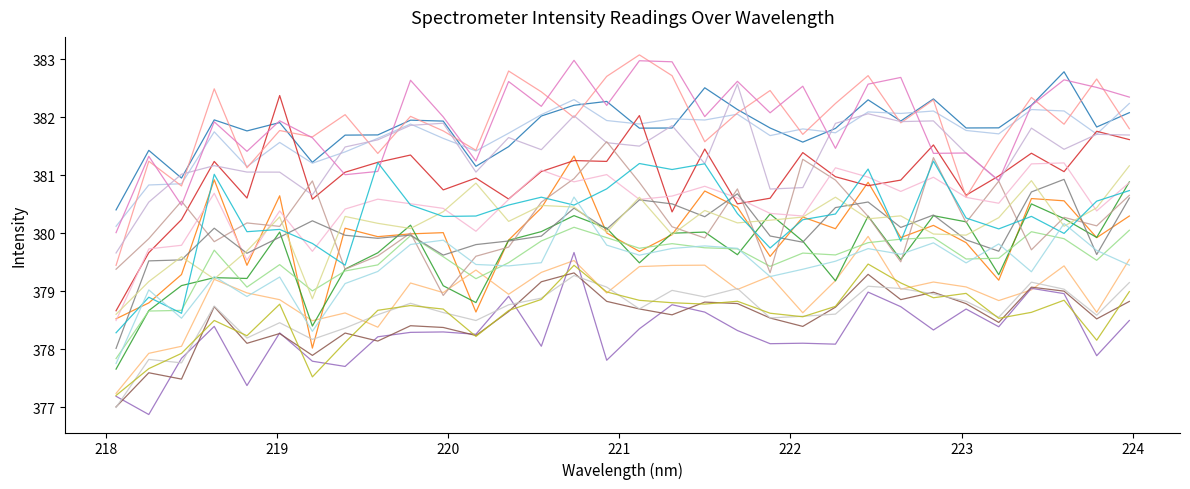

How many lines are shown in the chart?

20